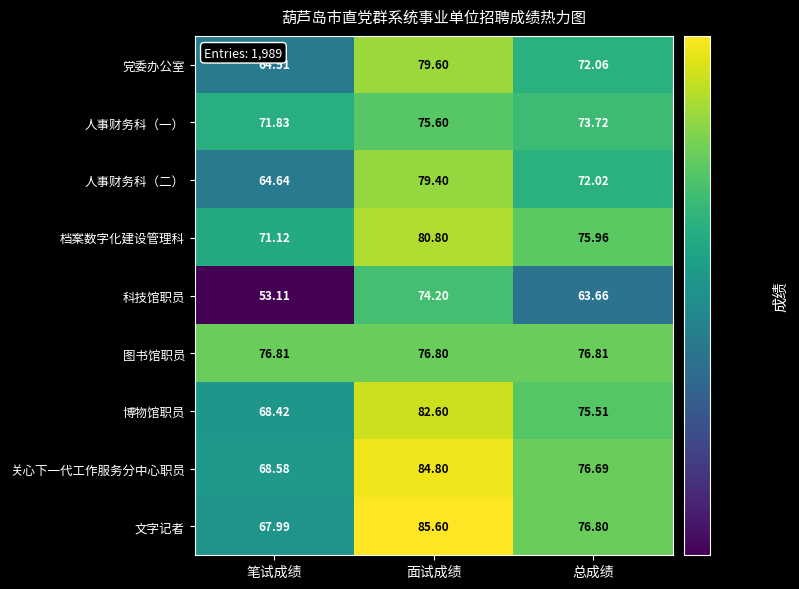

Which series has the largest total across all categories?

图书馆职员